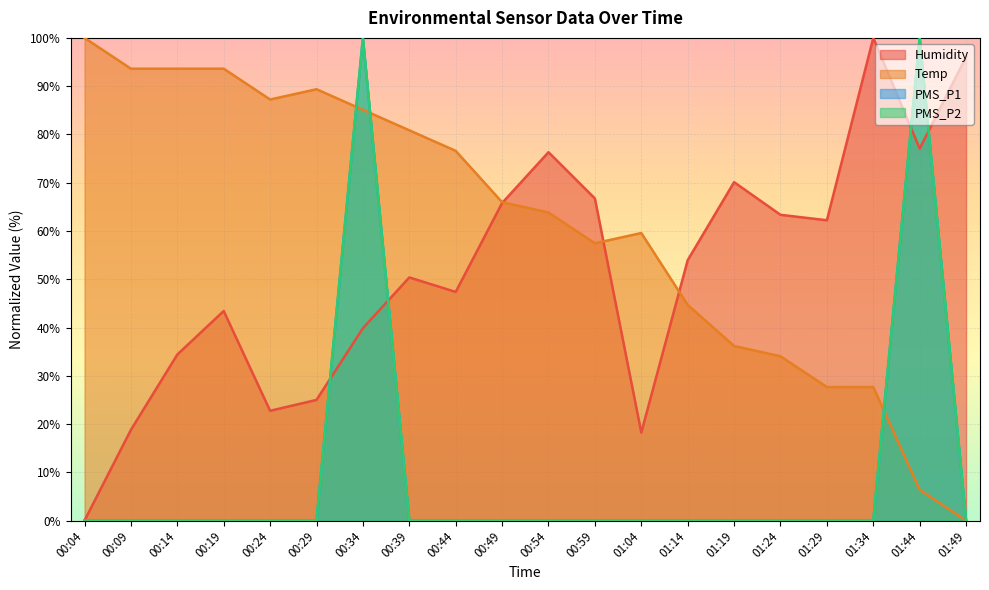

Which category has the lowest value in the PMS_P1 series?

00:04